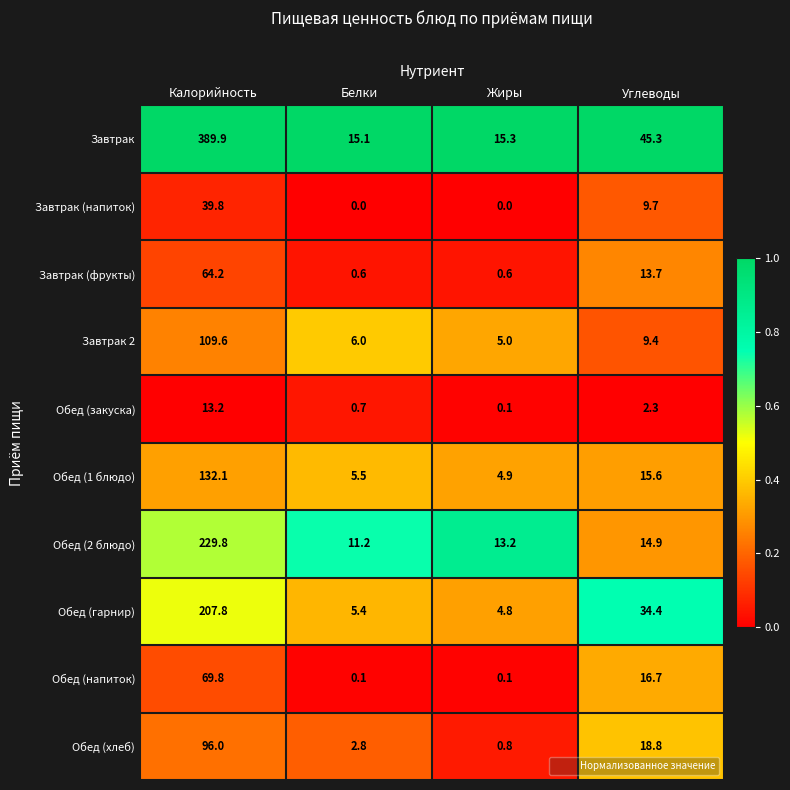

The Завтрак (напиток) series shows 9.7 at Углеводы. True or false?

True